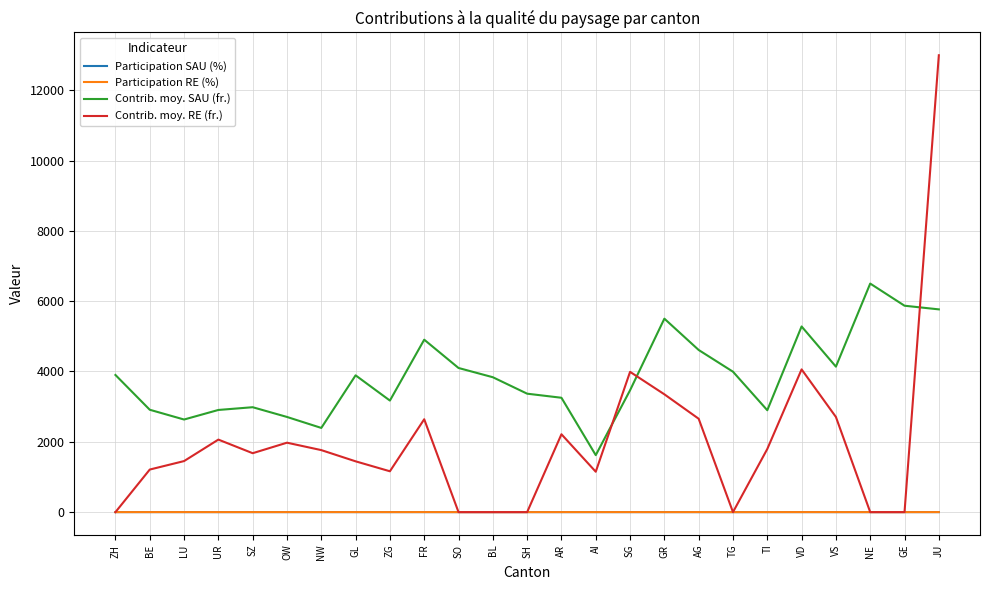

What position from the left is GE?

24